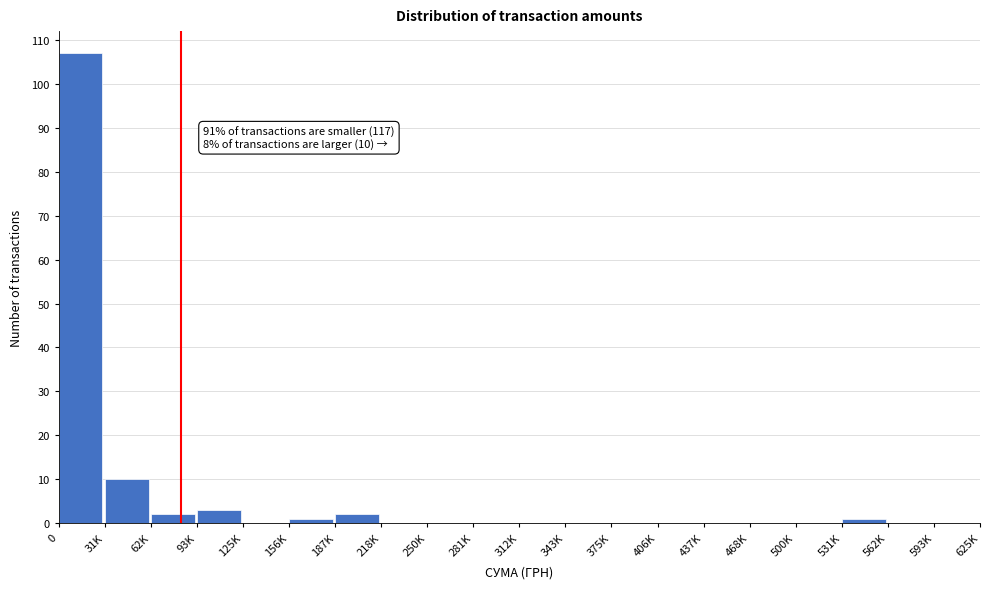

Reading left to right, transcribe all the data shown in this chart.

0=107	31K=10	62K=2	93K=3	125K=0	156K=1	187K=2	218K=0	250K=0	281K=0	312K=0	343K=0	375K=0	406K=0	437K=0	468K=0	500K=0	531K=1	562K=0	593K=0